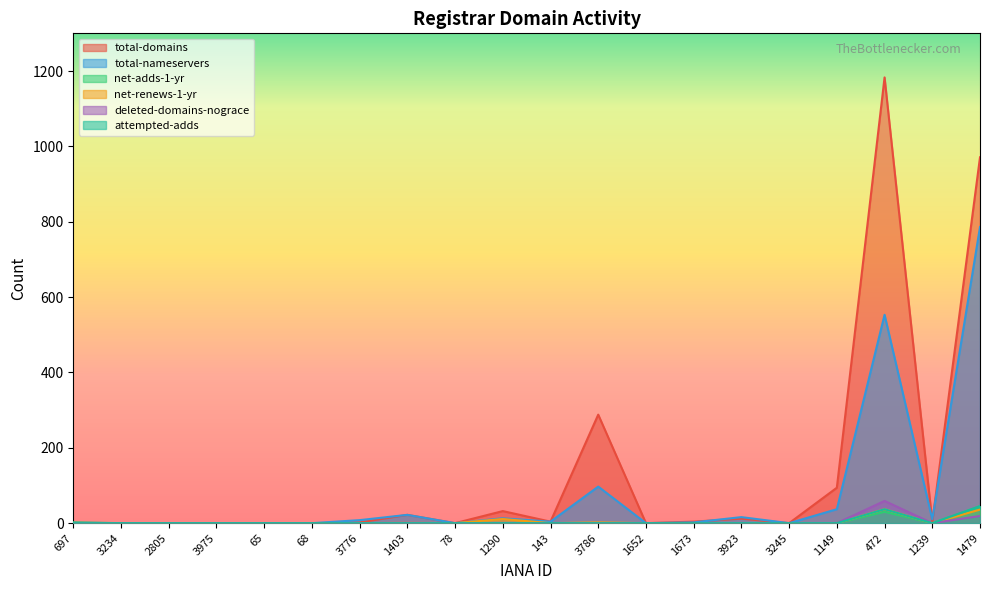

Does the chart have visible grid lines?

No